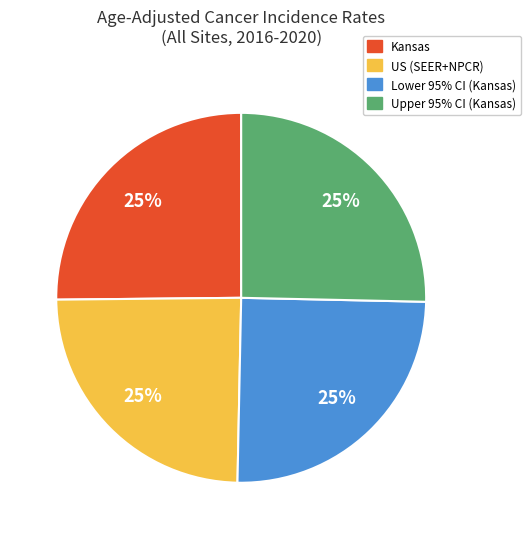

To the nearest percent, what portion does Lower 95% CI (Kansas) represent?

25%